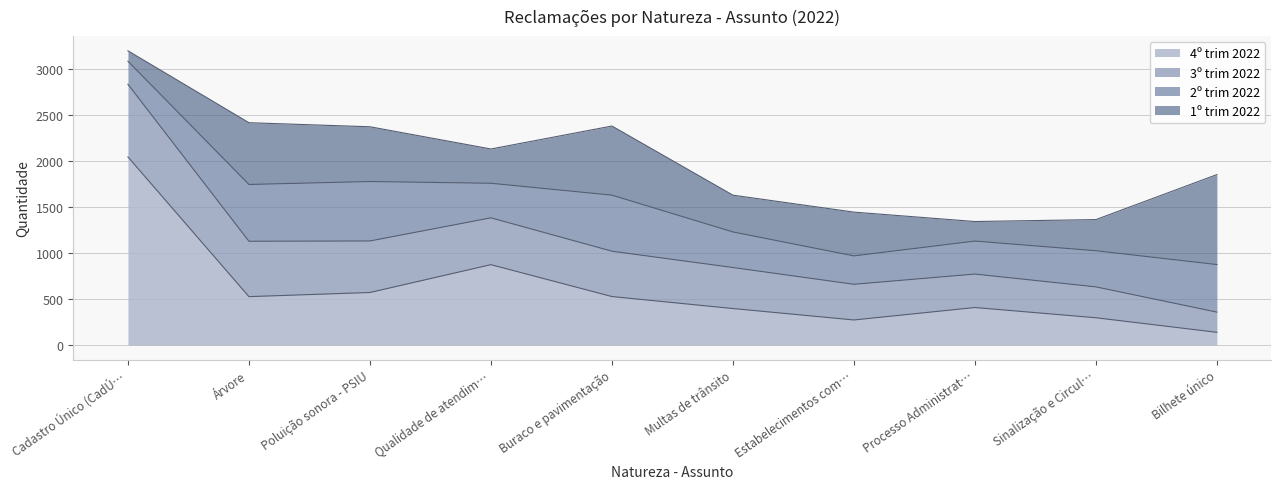

At how many categories does at least one series exceed 1364?

1